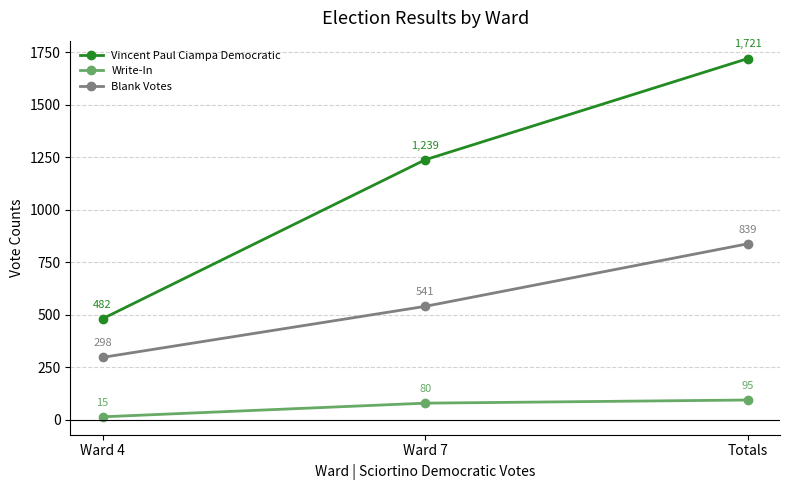

What is the highest value of the Write-In series?

95